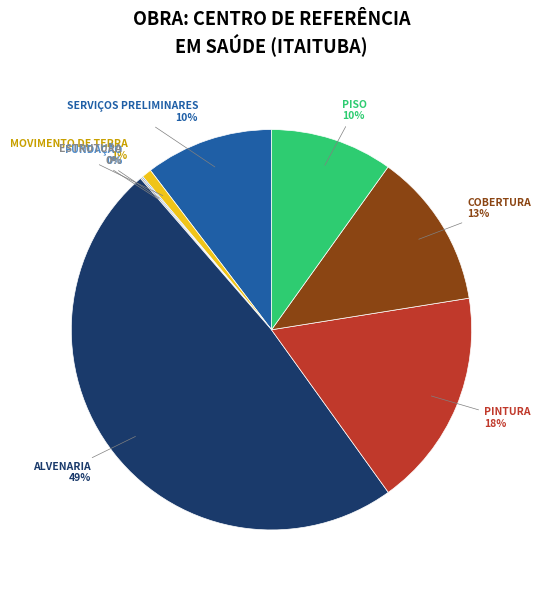

The ALVENARIA slice represents 57% of the pie. True or false?

False